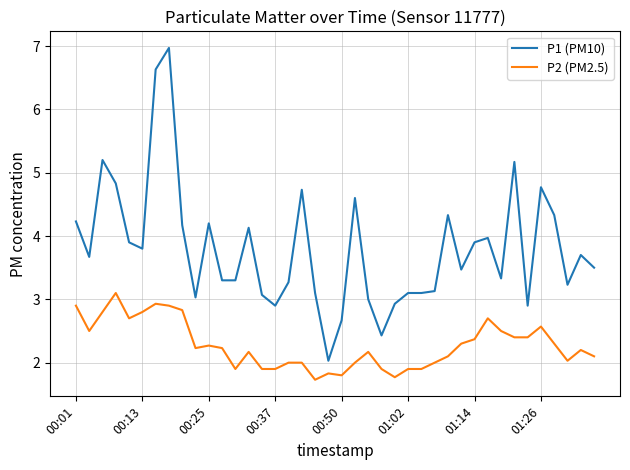

How many lines are shown in the chart?

2